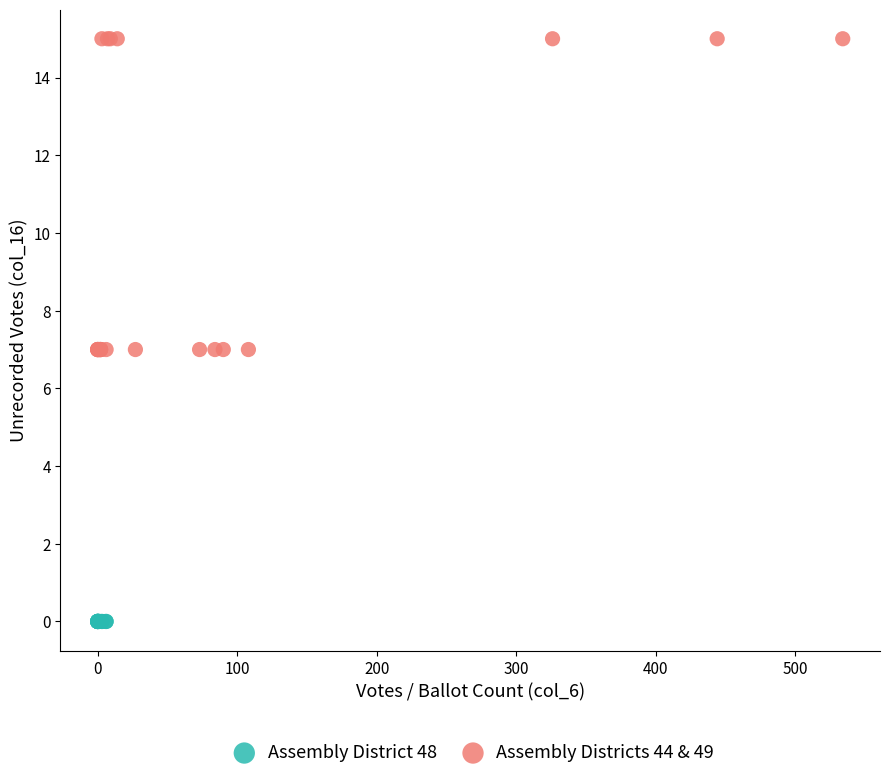

Which series reaches the minimum Y coordinate?

Assembly District 48